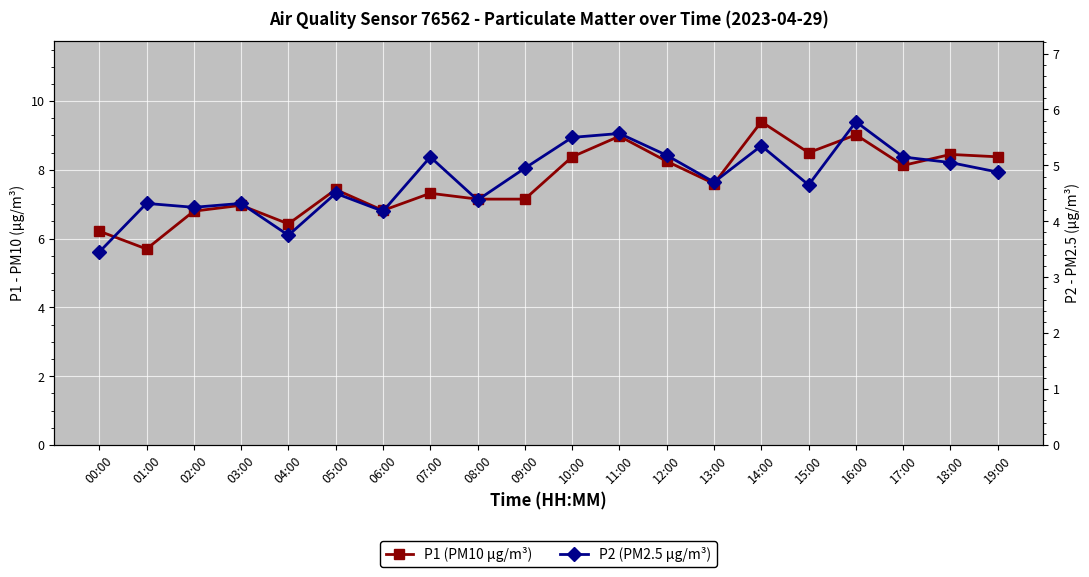

The P2 (PM2.5 µg/m³) series shows 5.3 at 14:00. True or false?

True